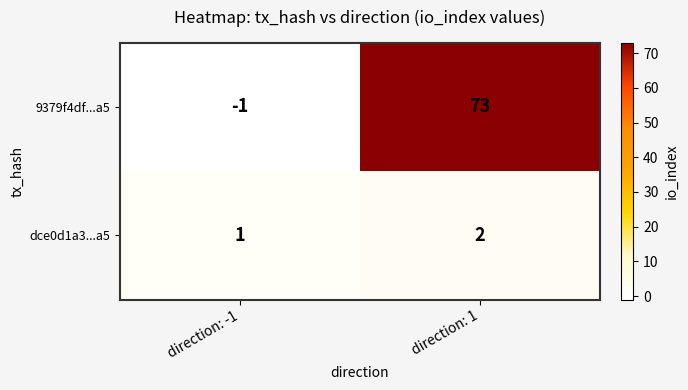

How many distinct data groups are displayed?

2